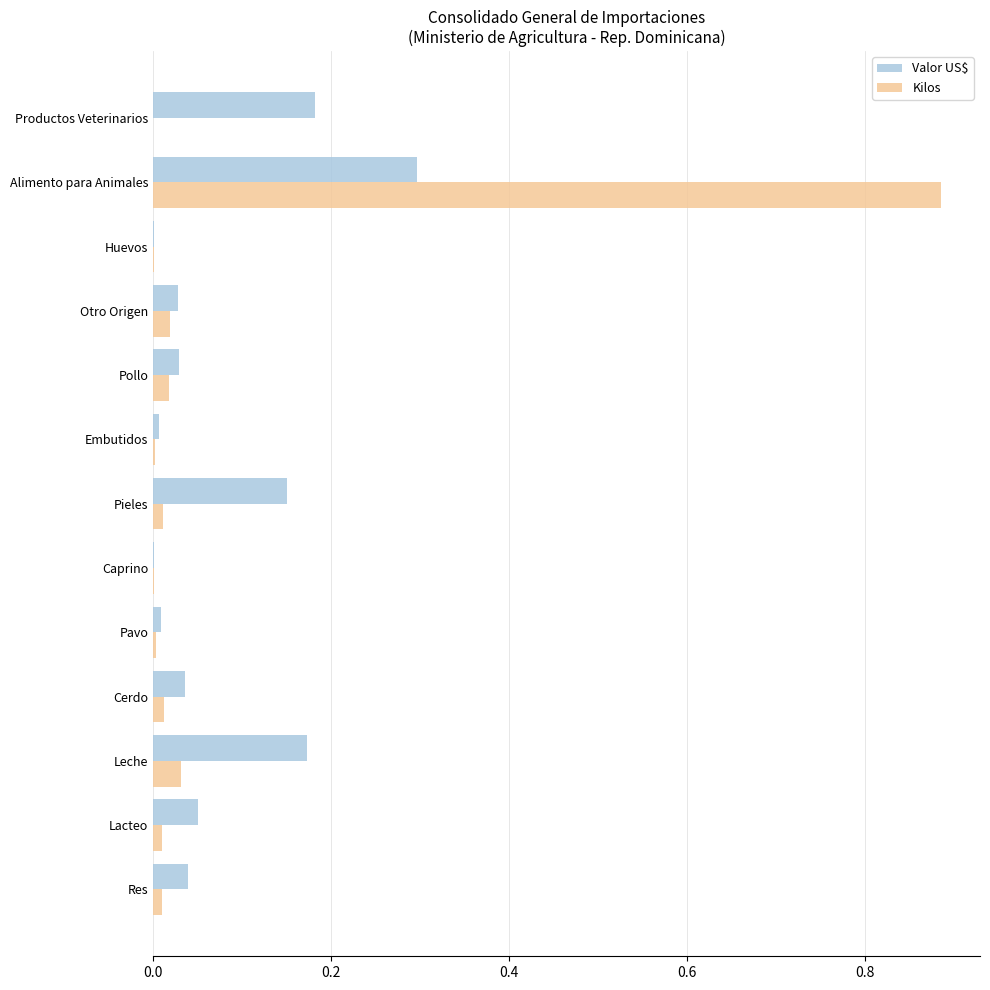

Is the value of Valor US$ at Lacteo greater than the value of Kilos at Otro Origen?

Yes